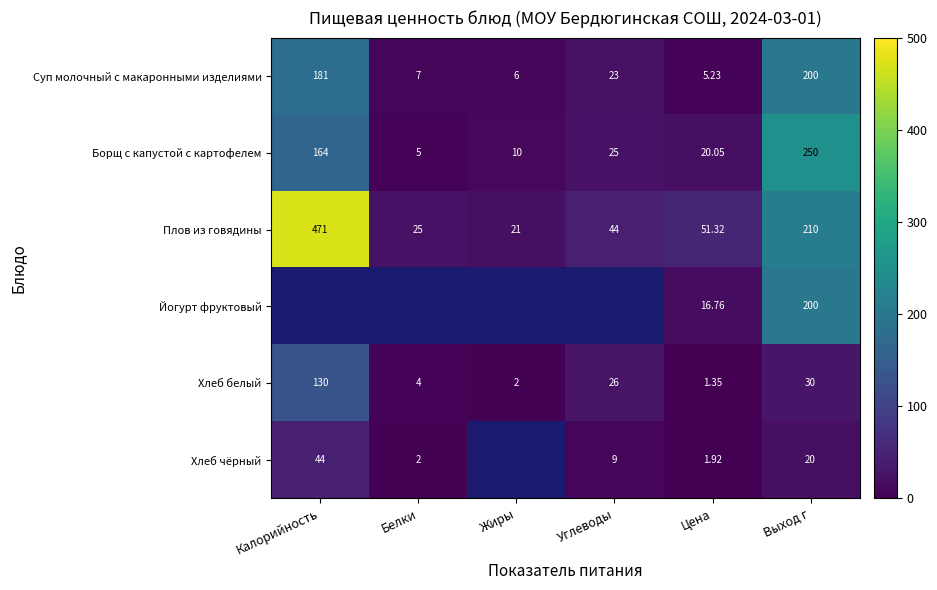

At which label does Борщ с капустой с картофелем reach its minimum?

Белки